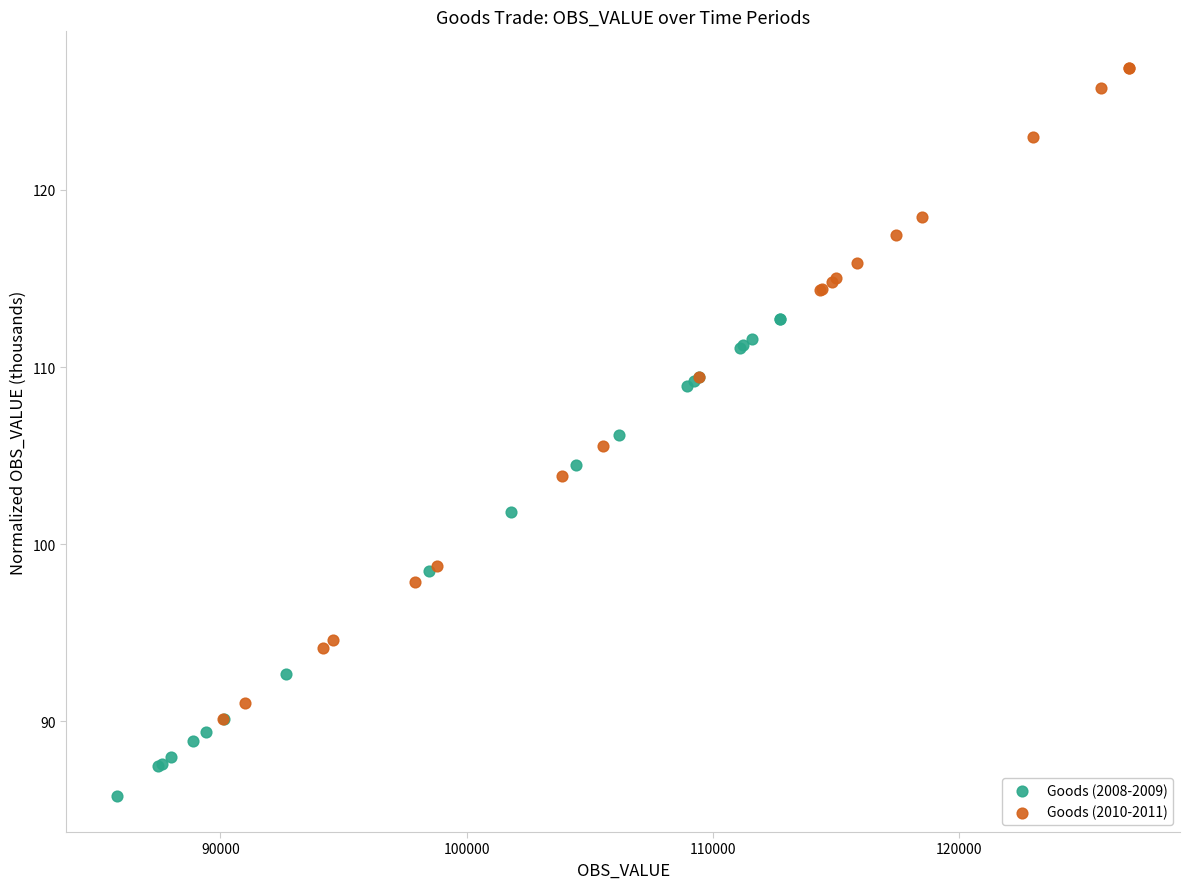

Which series reaches the maximum Y coordinate?

Goods (2010-2011)